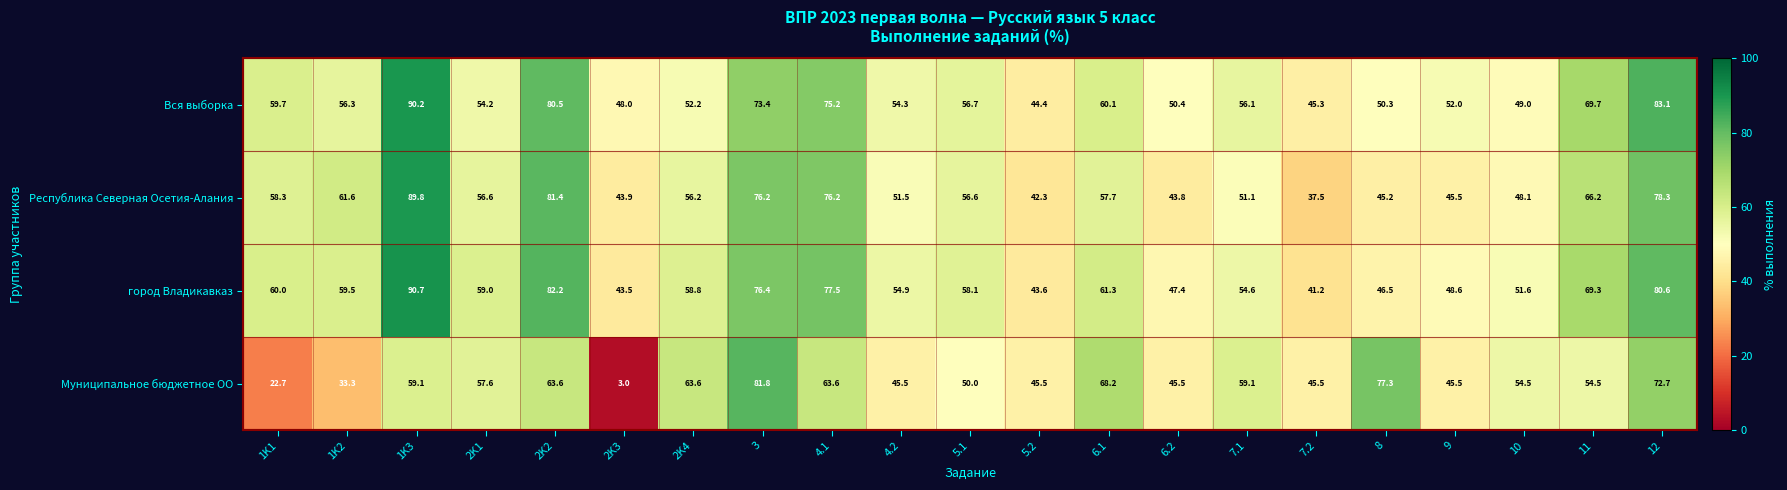

Is it true that Муниципальное бюджетное ОО equals 50.0 at 5.1?

True